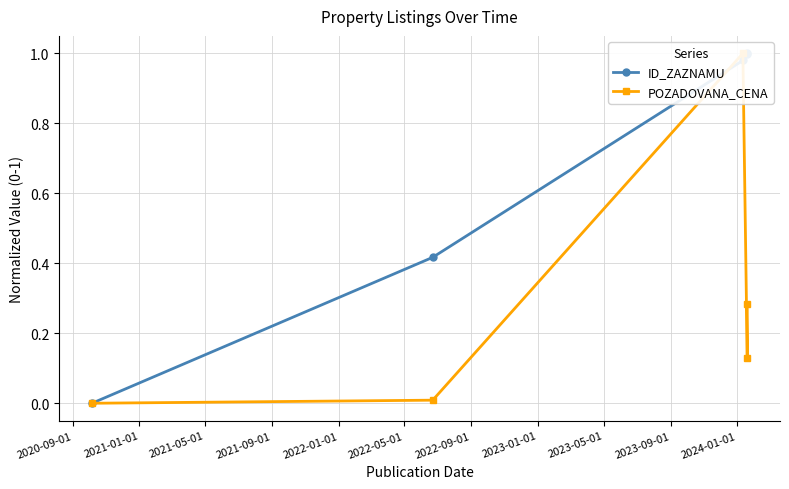

What is the difference between the maximum and second lowest values in the ID_ZAZNAMU series?

0.6